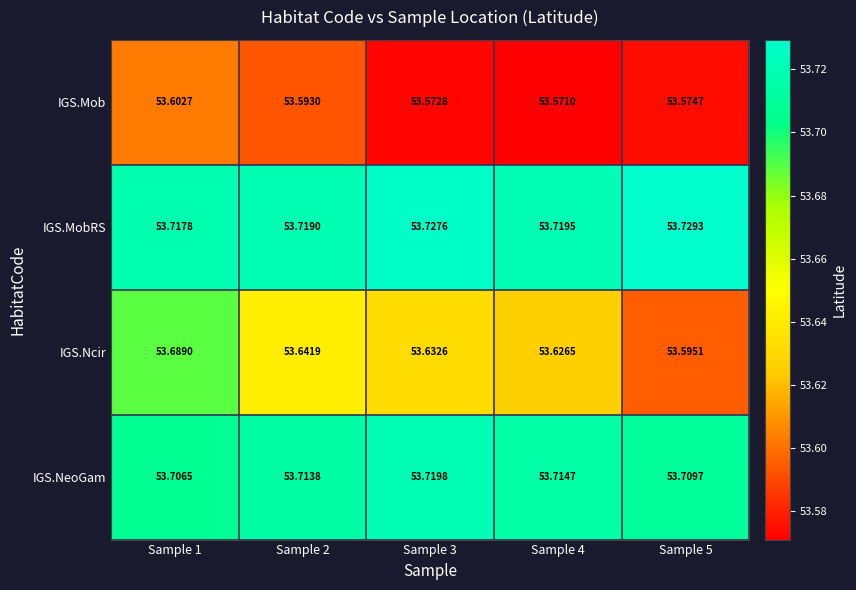

What is the greatest value displayed?

53.7